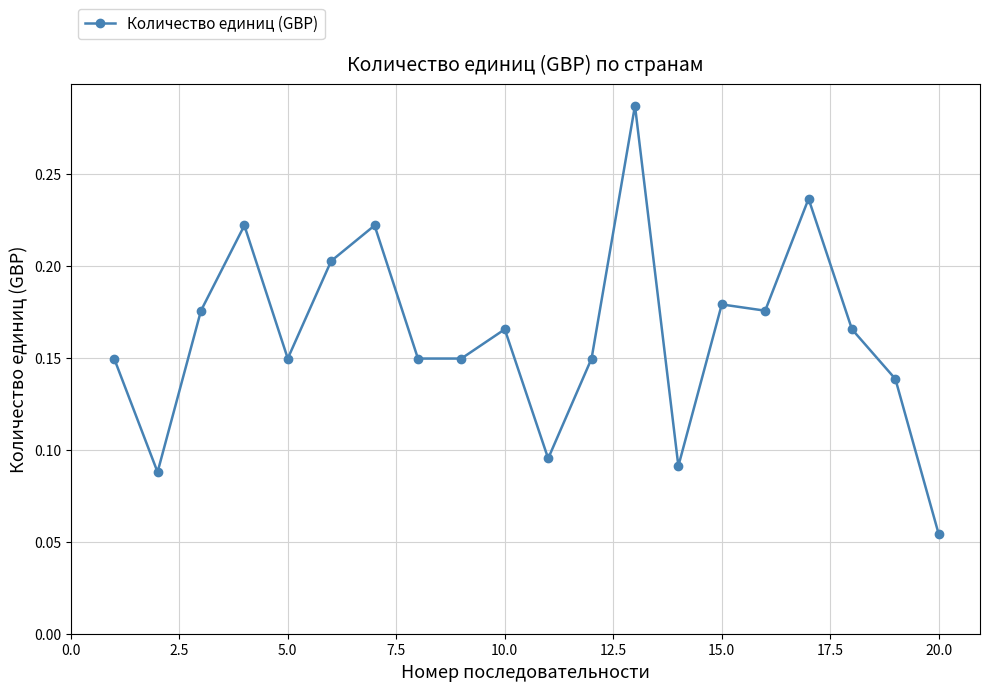

What is the sum of all values?

3.2